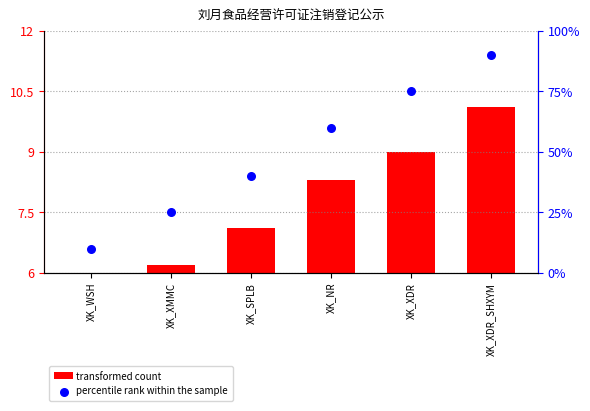

Which series reaches the maximum Y coordinate?

percentile rank within the sample